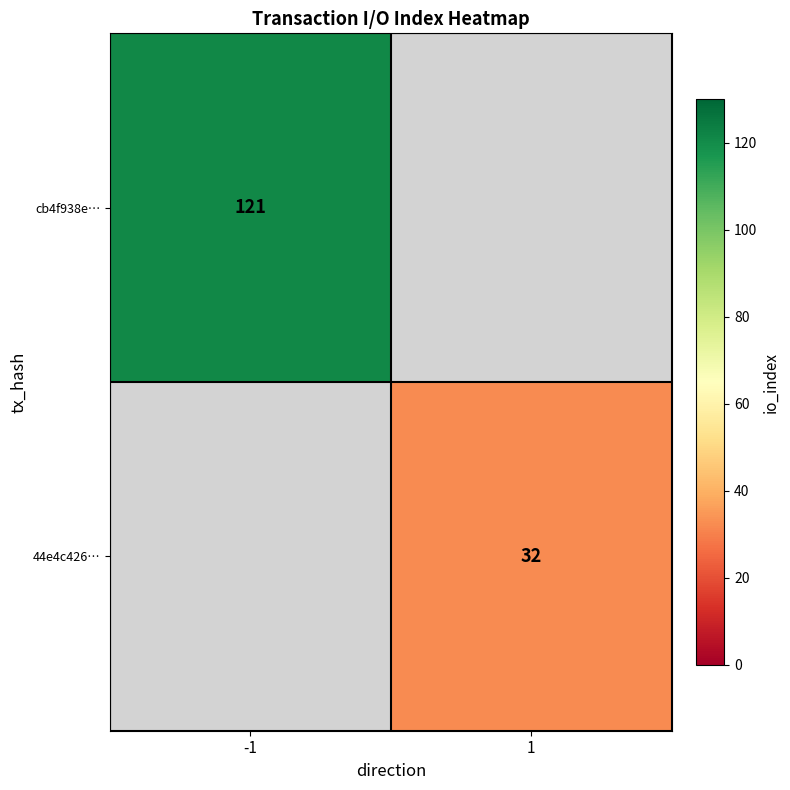

What is the minimum value shown in the chart?

32.0